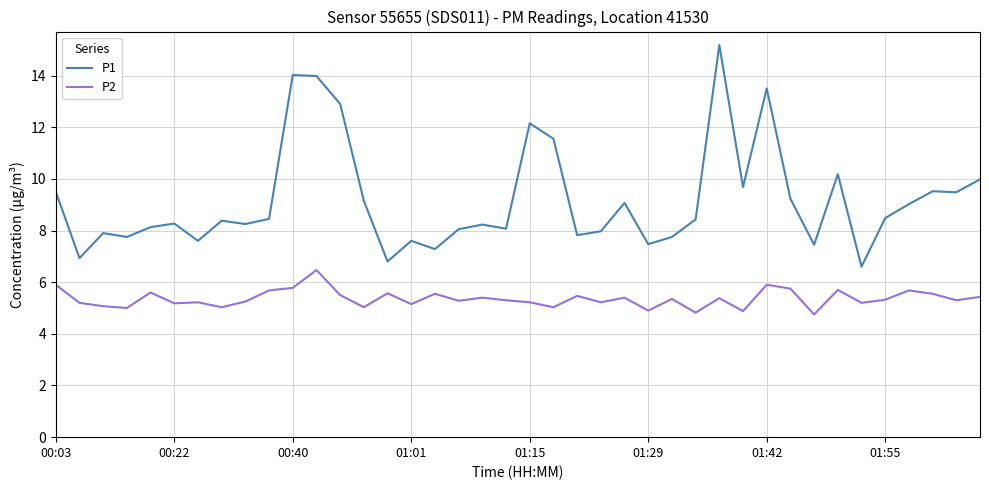

True or false: P1 and P2 cross at least once.

False